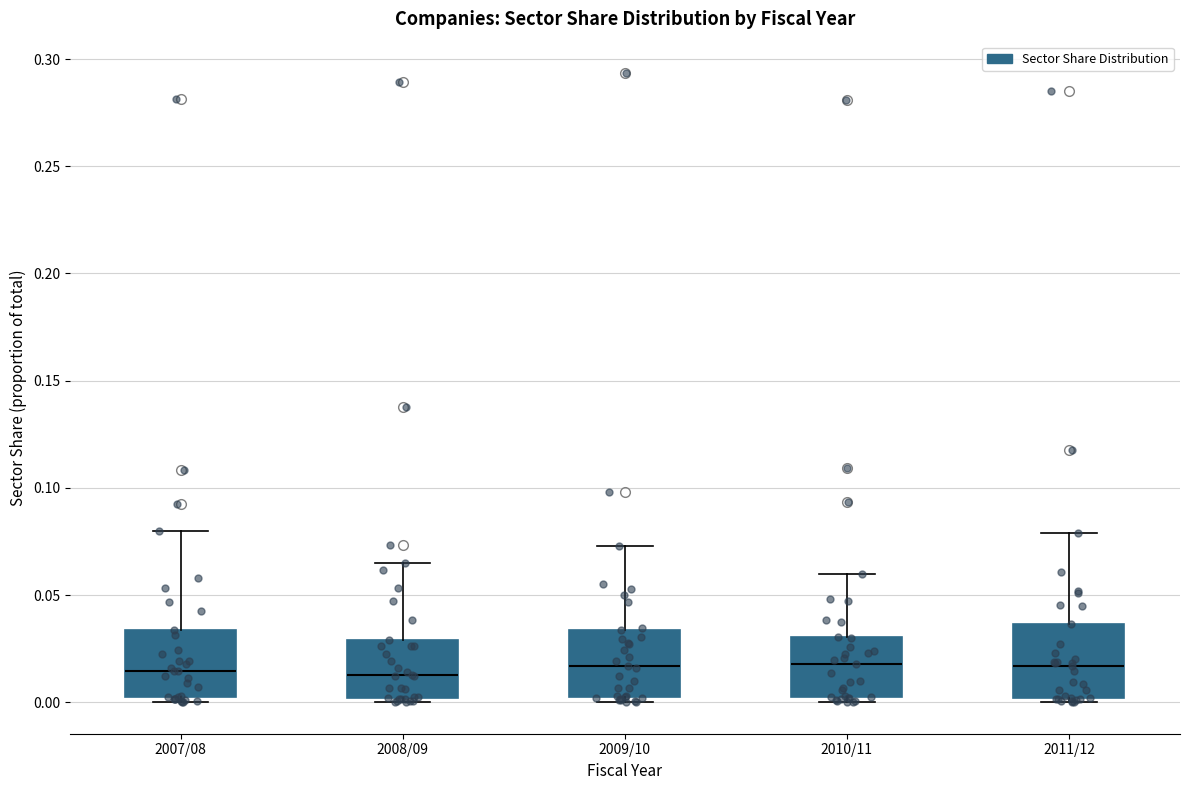

Reading left to right, transcribe this box plot: for each box, give where its median line is, the range the box spans, and where its two whiskers end, as read against the y-axis. The values are not printed on the chart, so give them approximately, as read against the axis.

2007/08: median 0.015, box 0.005 to 0.035, whiskers 0.000 to 0.080
2008/09: median 0.015, box 0.000 to 0.030, whiskers 0.000 (just below the box's lower edge) to 0.065
2009/10: median 0.015, box 0.000 to 0.035, whiskers 0.000 (just below the box's lower edge) to 0.075
2010/11: median 0.020, box 0.000 to 0.030, whiskers 0.000 (just below the box's lower edge) to 0.060
2011/12: median 0.015, box 0.000 to 0.035, whiskers 0.000 (just below the box's lower edge) to 0.080